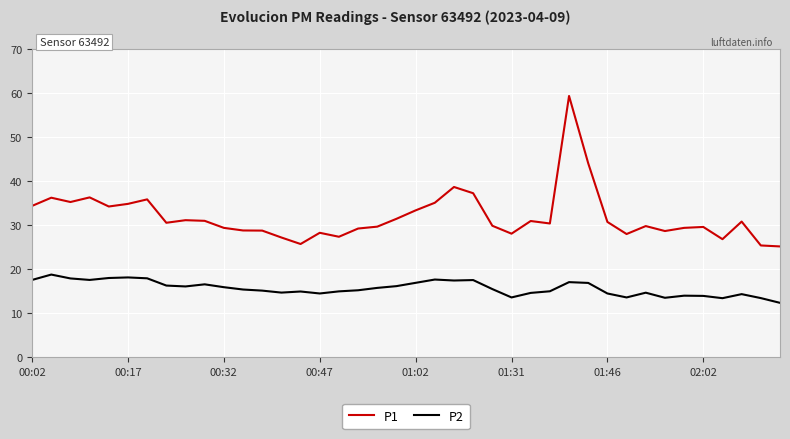

Which series has the largest range (max minus min)?

P1